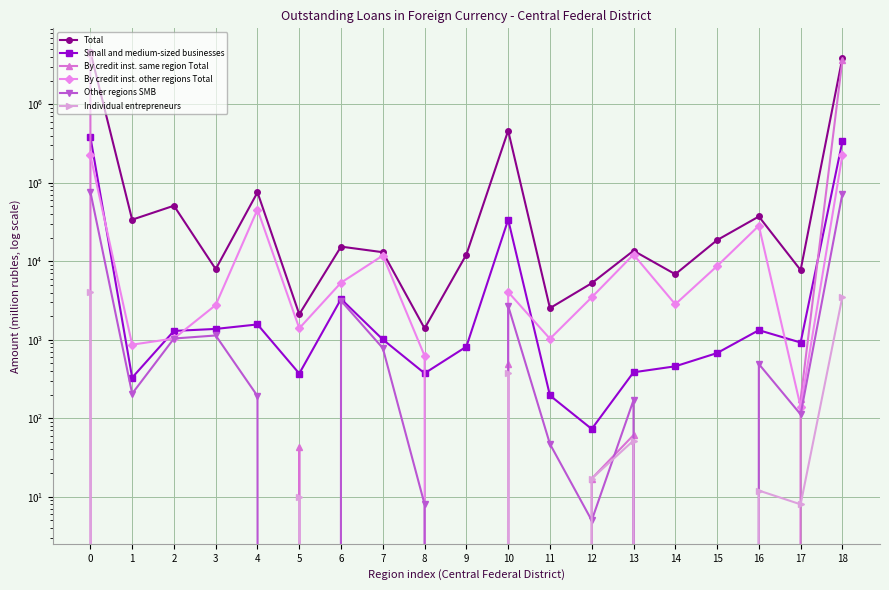

What is the average value of the Other regions SMB series?

8392